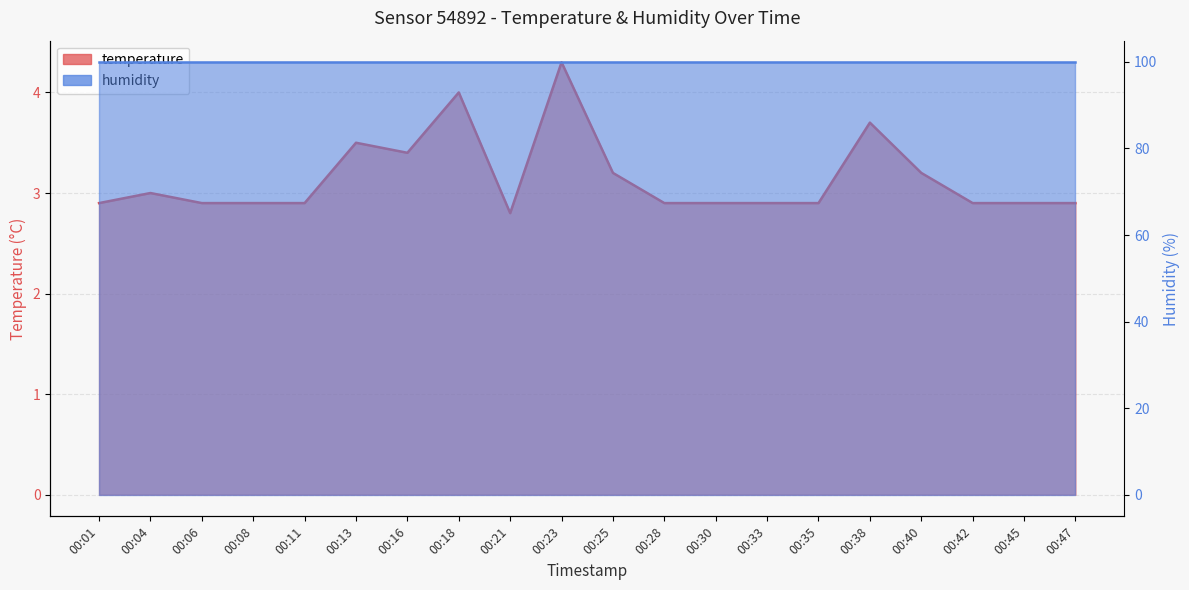

At which category does the data reach its first local peak?

00:04